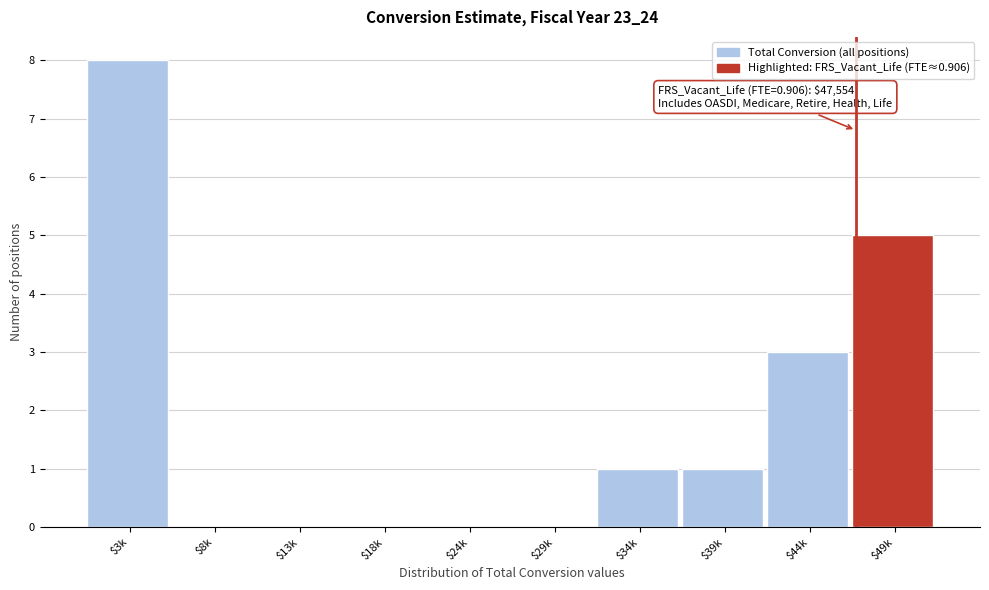

Read the value at $44k.

3